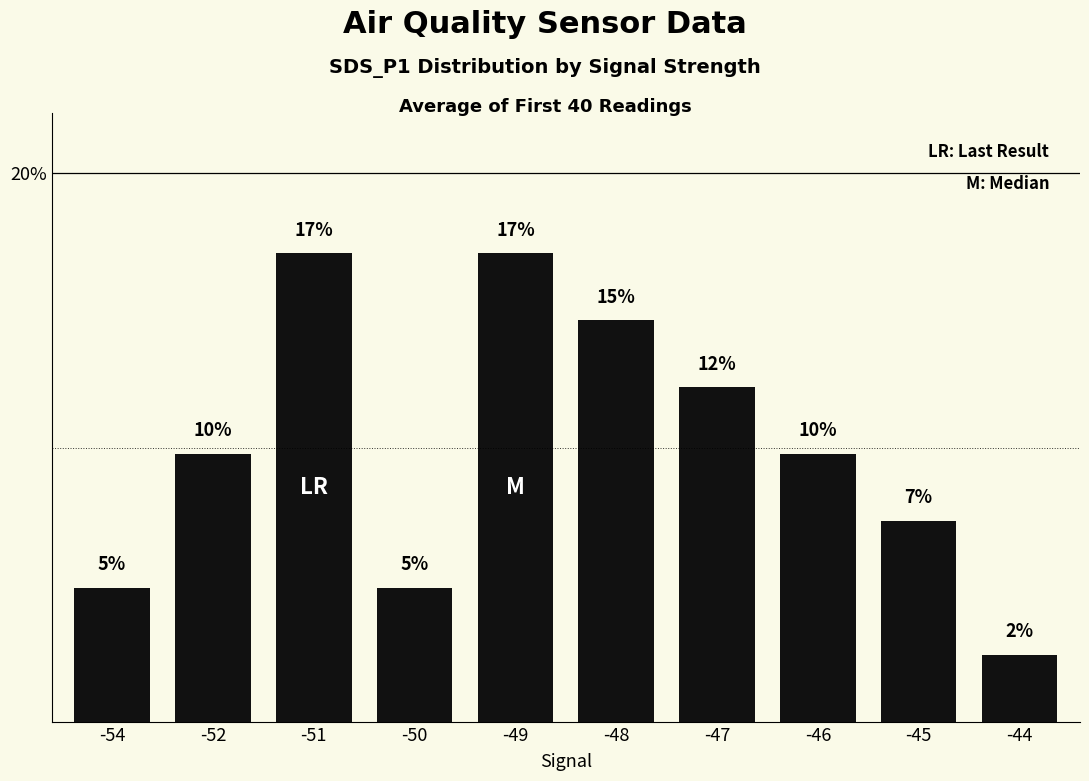

At which category does the chart reach its peak across all series?

-51